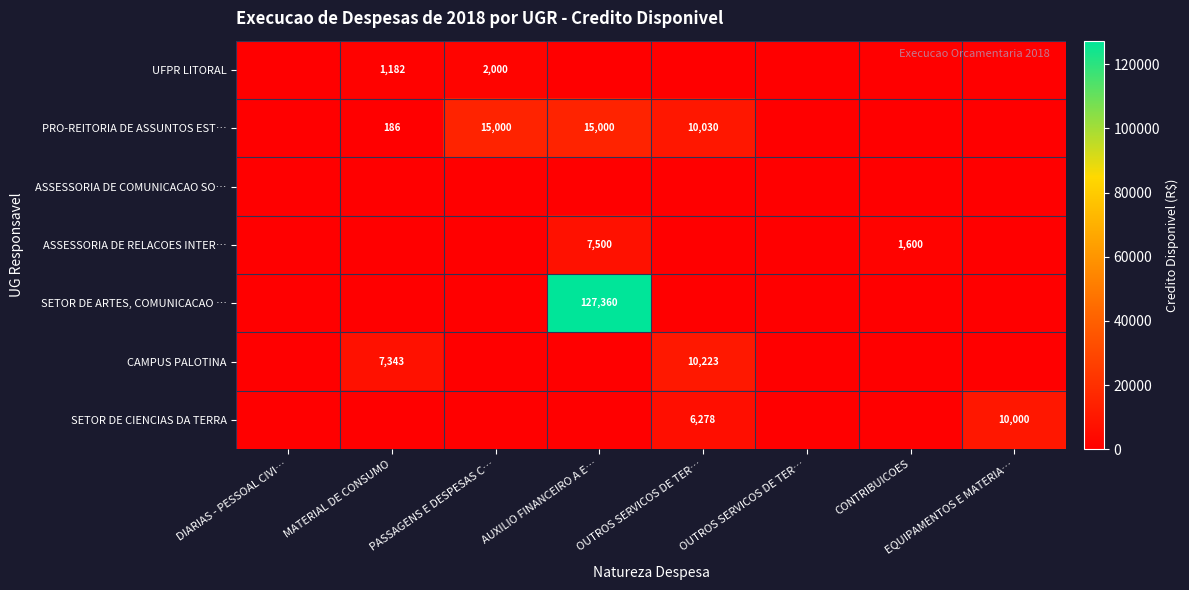

The value of ASSESSORIA DE RELACOES INTER… at EQUIPAMENTOS E MATERIA… is 3884.9. True or false?

False